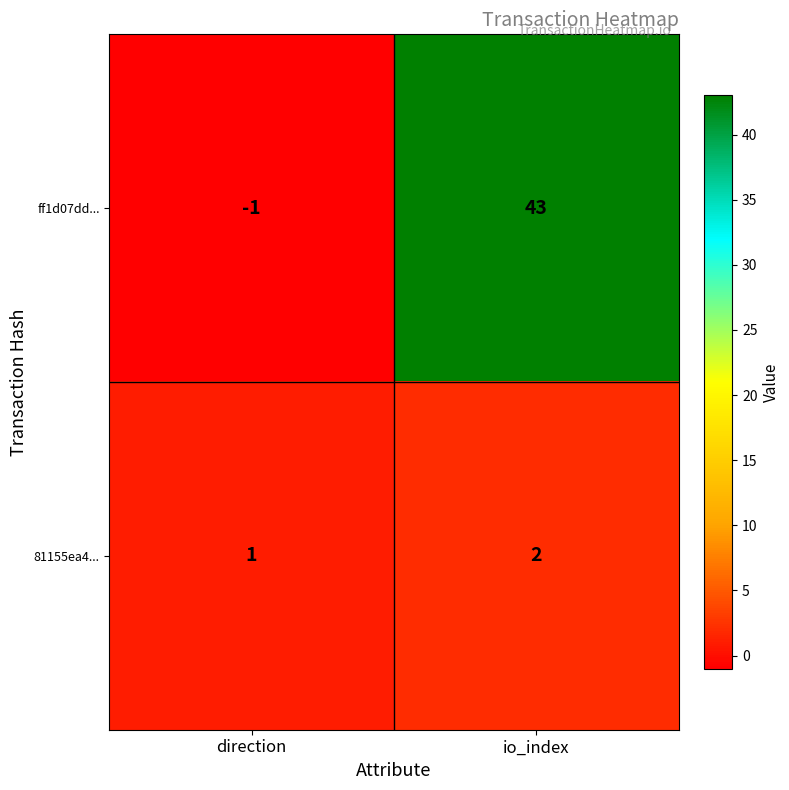

What is the sum of all ff1d07dd... values?

42